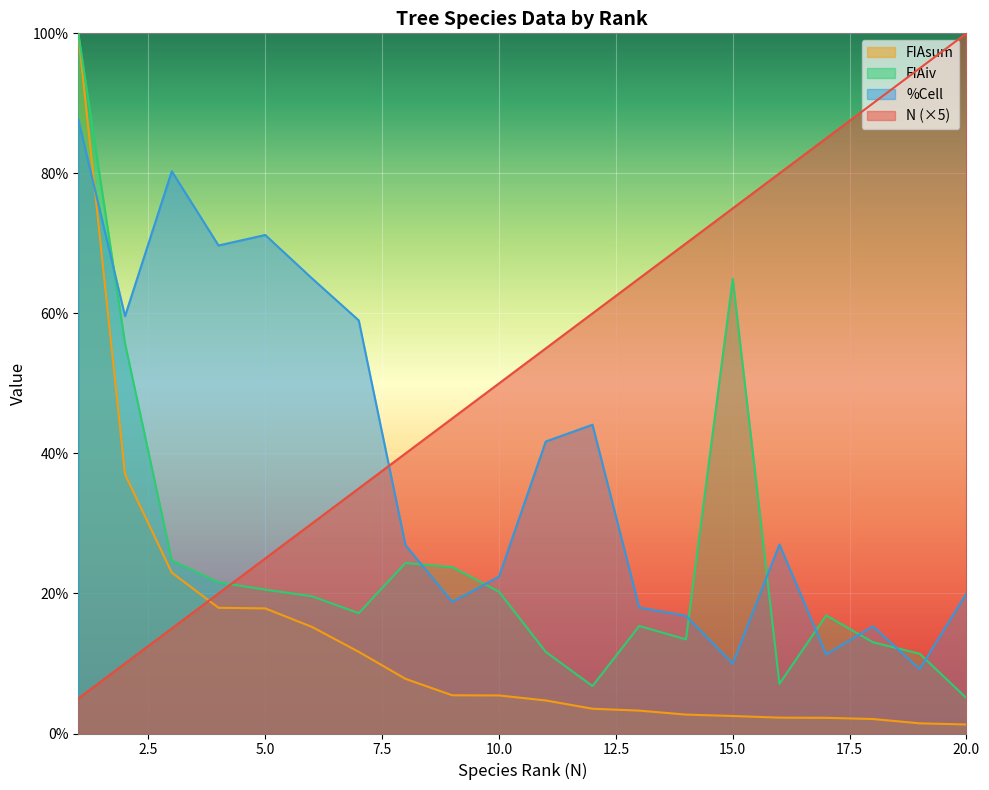

Which series has the largest total across all categories?

N (×5)